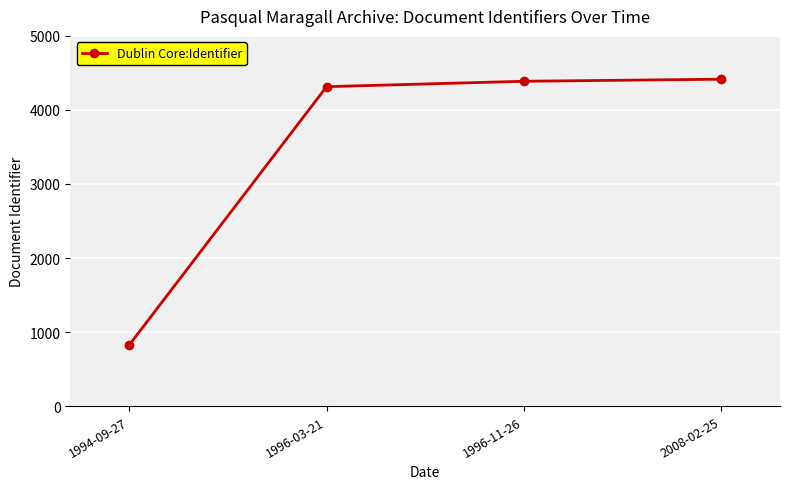

Is it true that the value at 1996-11-26 is 6072?

False